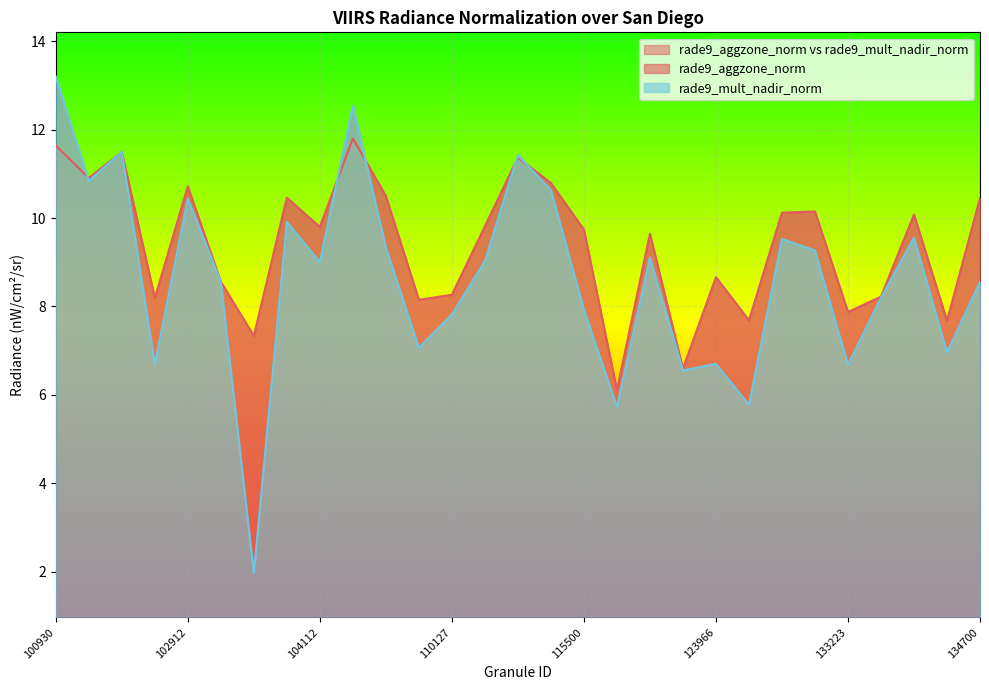

What is the minimum value shown in the chart?

2.0